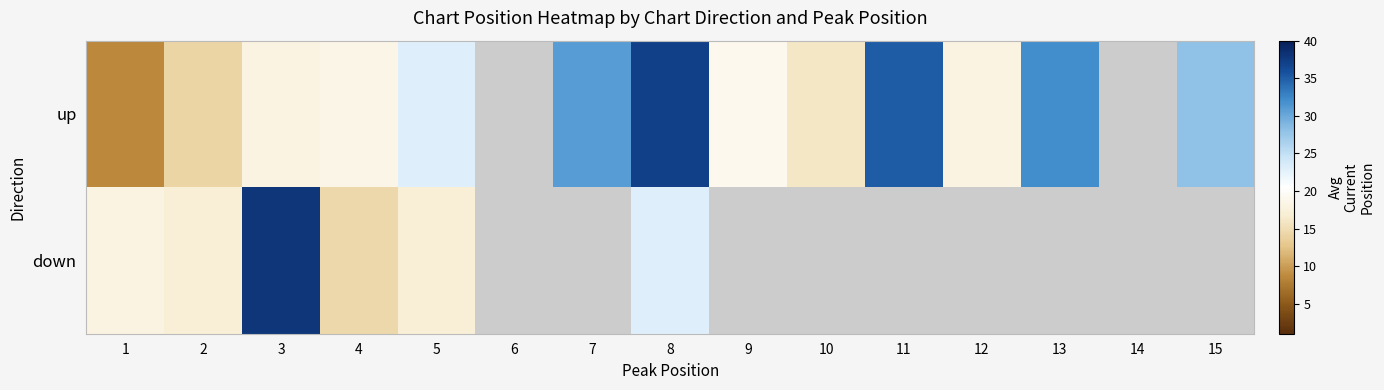

How many data points in up are above 23?

5